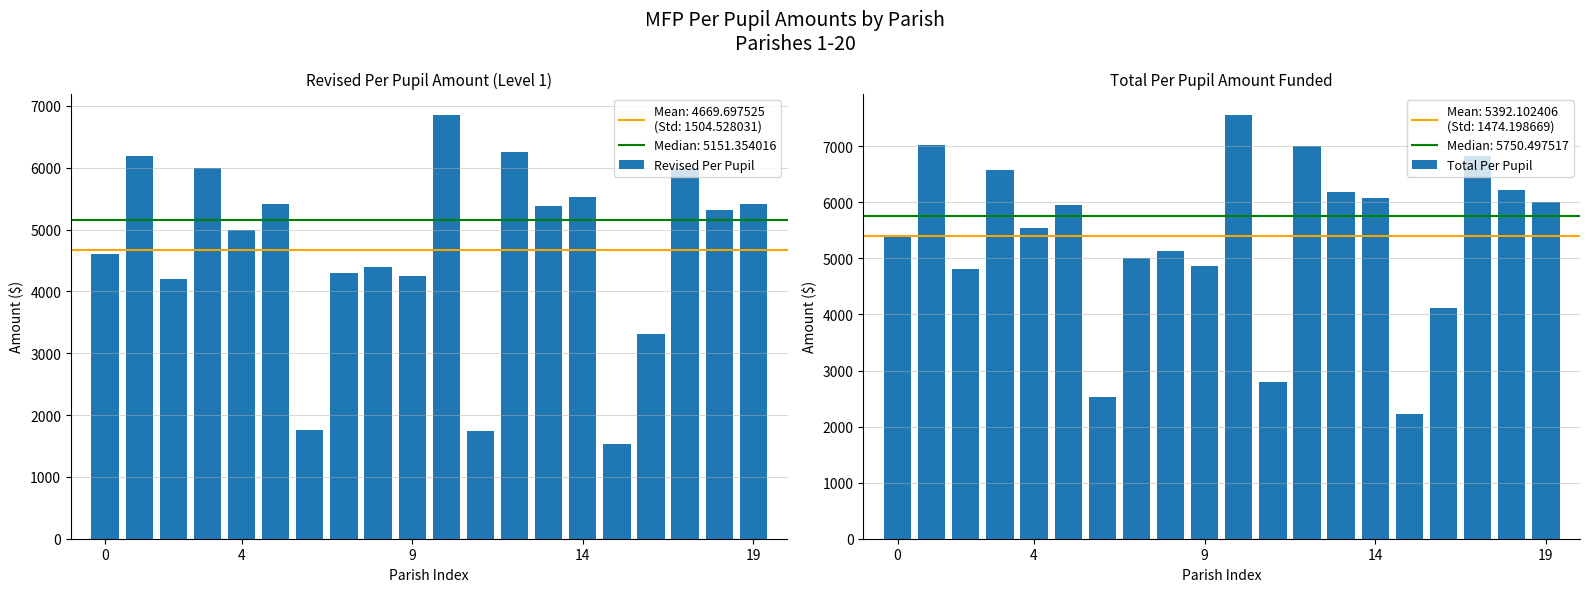

Is it true that Total Per Pupil equals 2518.8 at 0?

False